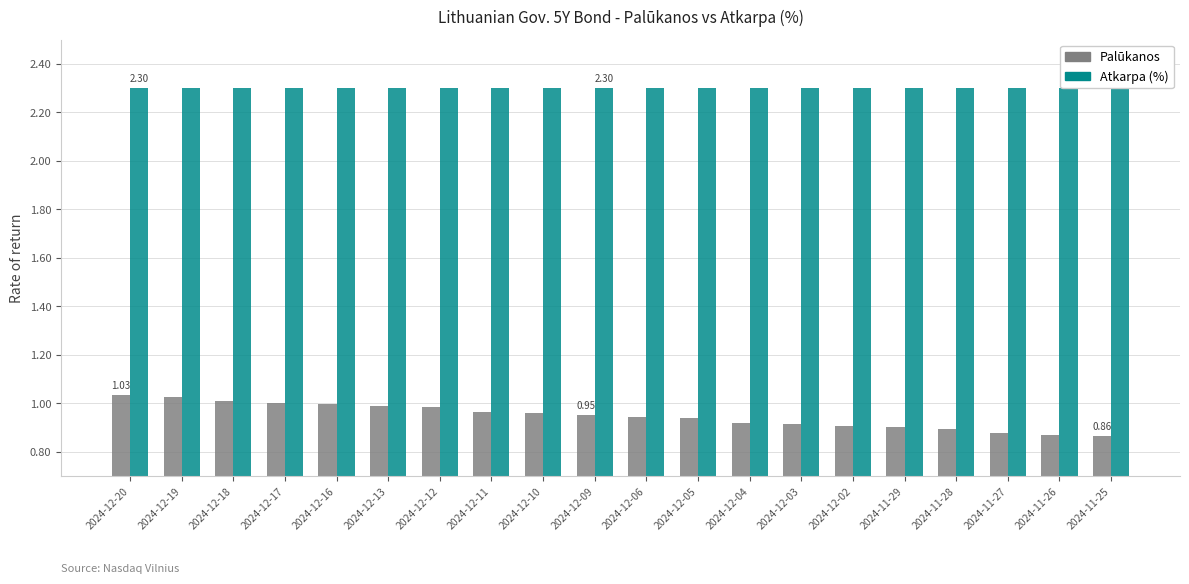

Between 2024-12-03 and 2024-11-25, which series saw the biggest shift?

Palūkanos